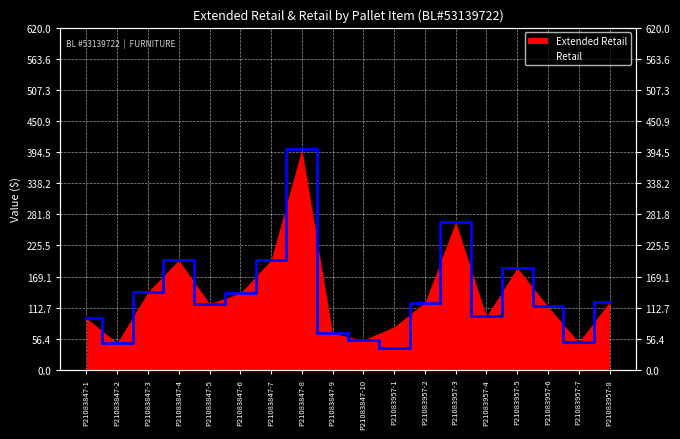

True or false: the data shows 49 at P21083847-2.

True